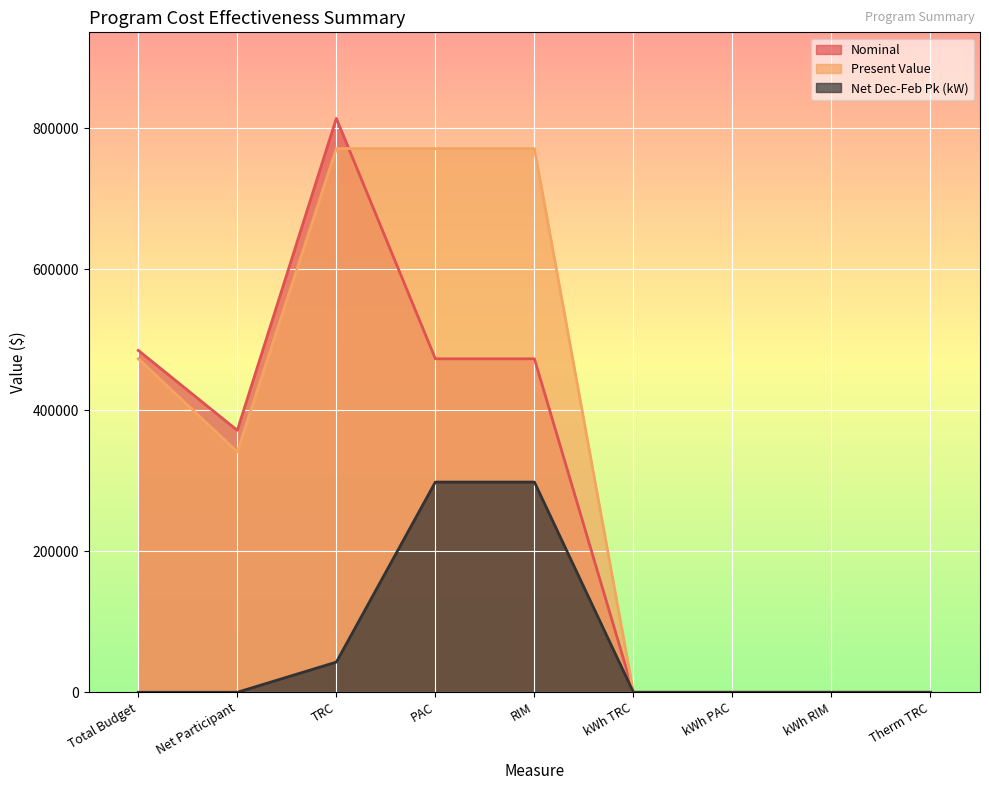

How many lines are shown in the chart?

3